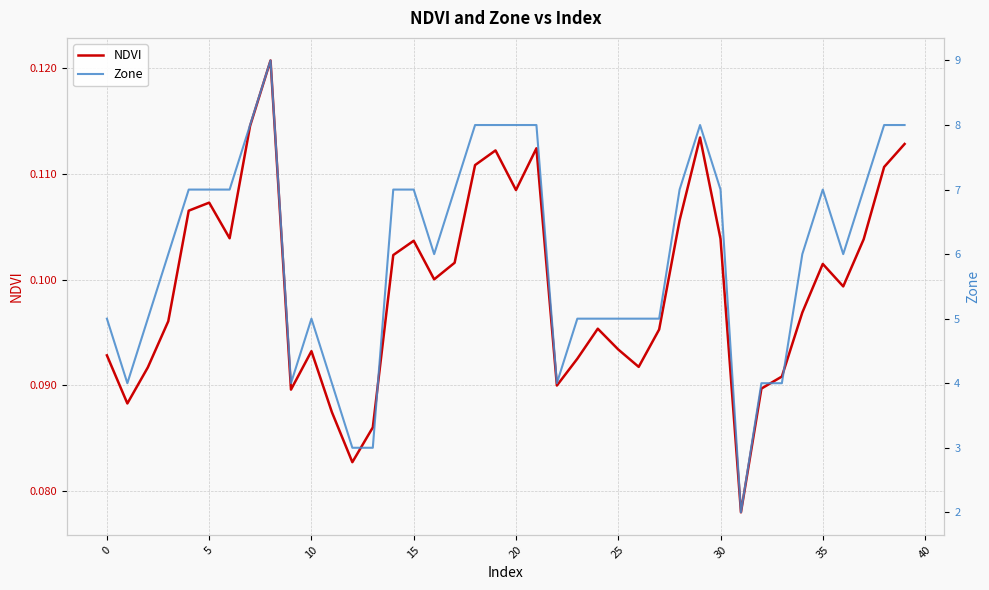

True or false: Zone and NDVI cross at least once.

False